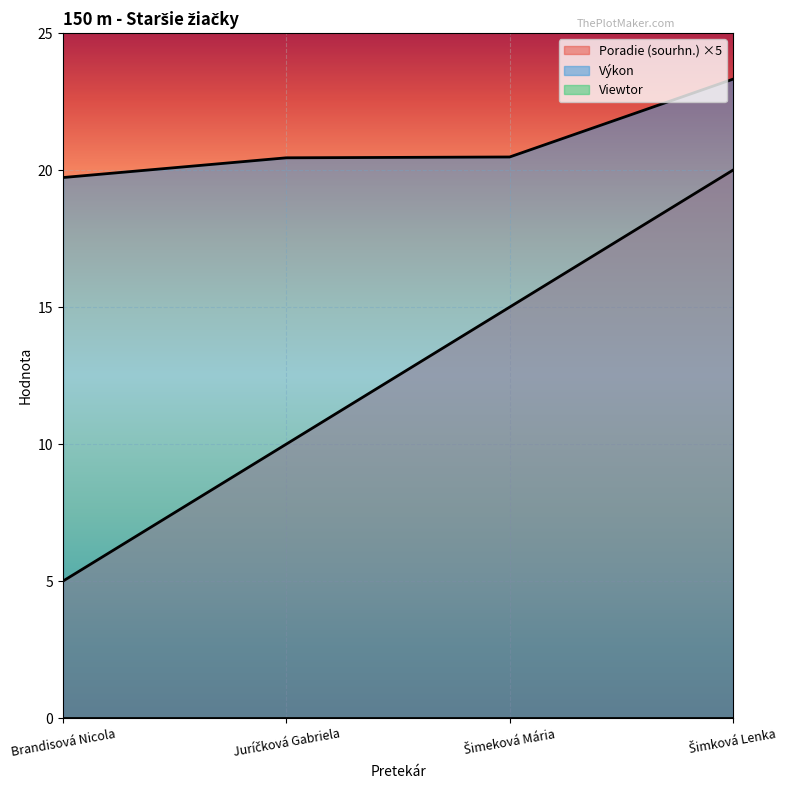

What is the difference between the maximum and minimum values in the Poradie (sourhn.) series?

15.0